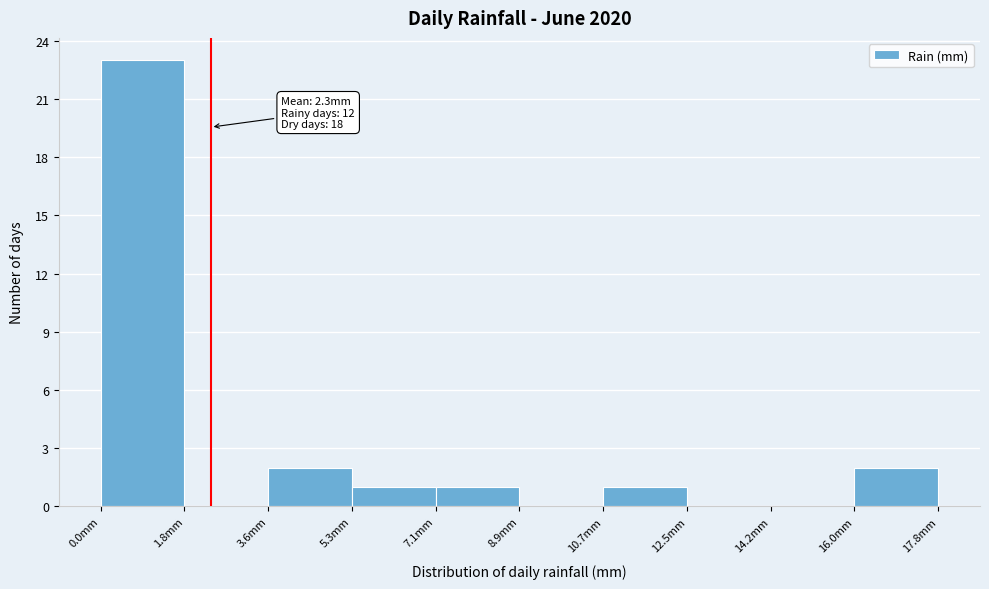

Over which range of the x-axis is the bar tallest?

0.00 to 1.78